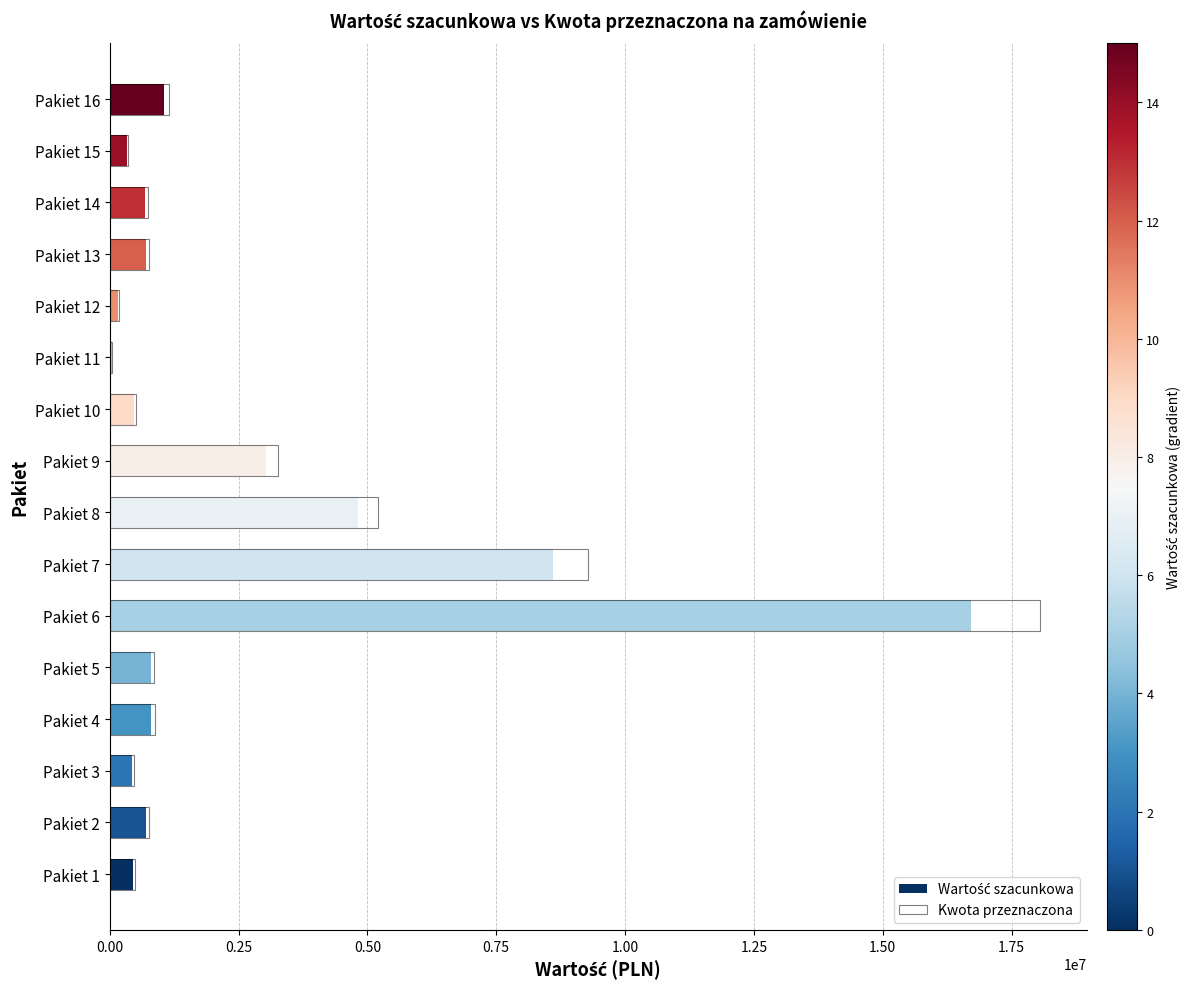

Count the number of data series in this chart.

2